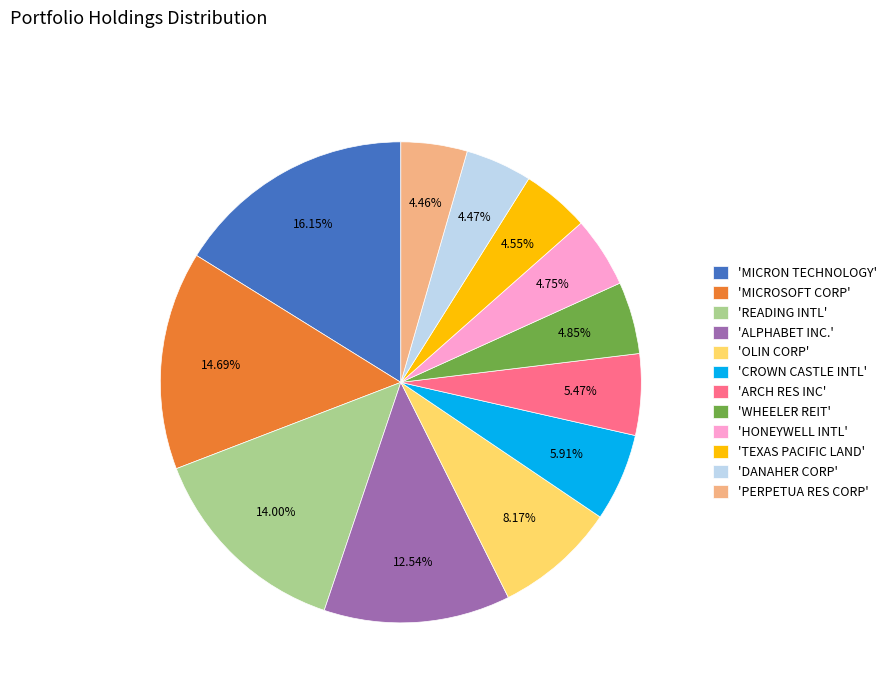

Which has a higher value, 'PERPETUA RES CORP' or 'ALPHABET INC.'?

'ALPHABET INC.'